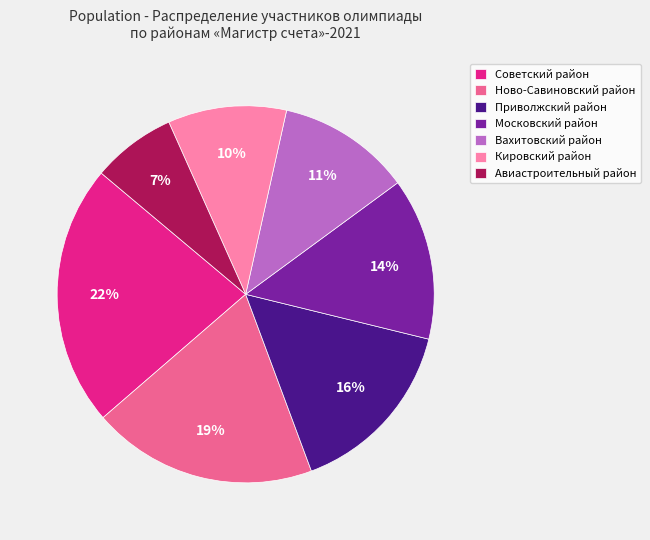

To the nearest percent, what is the average slice percentage?

14%